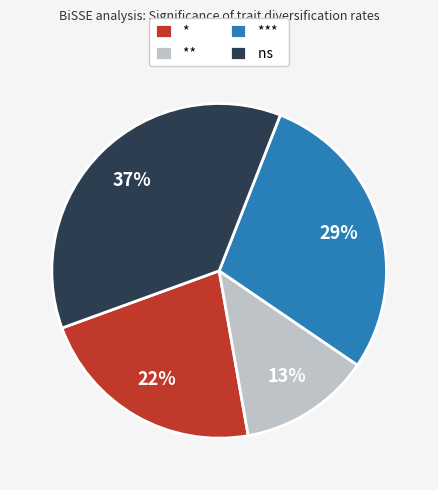

To the nearest percent, what is the difference between the ** and ns slice percentages?

24%